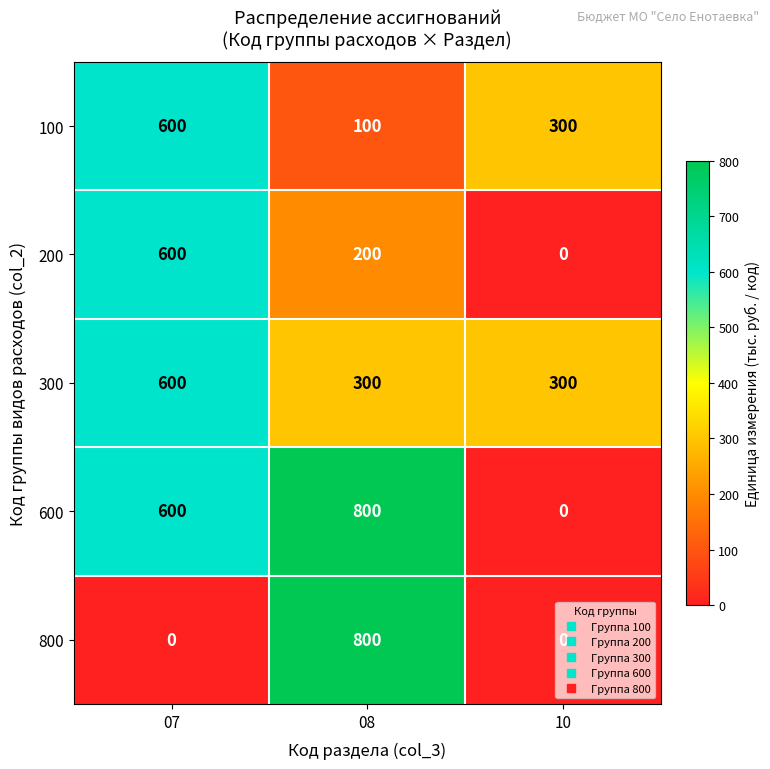

At which label does 600 reach its peak?

08